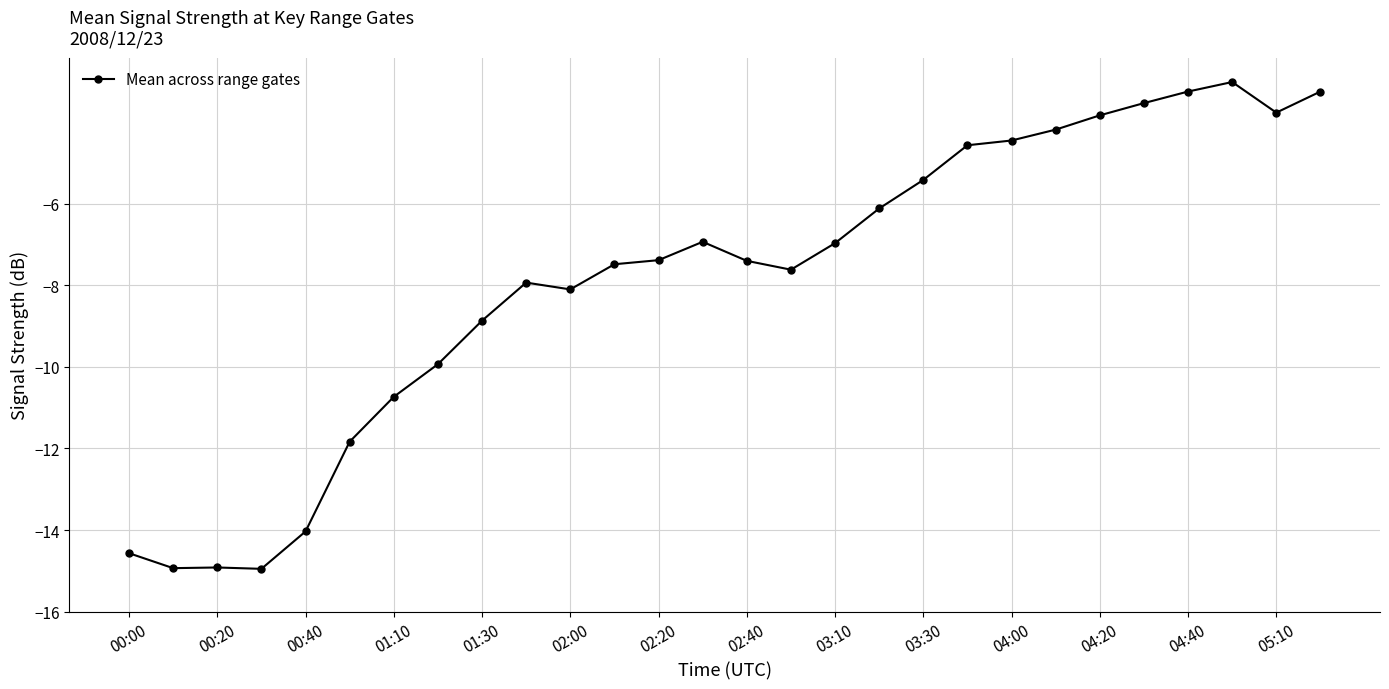

What is the value of the 22nd point from the left?

-4.2